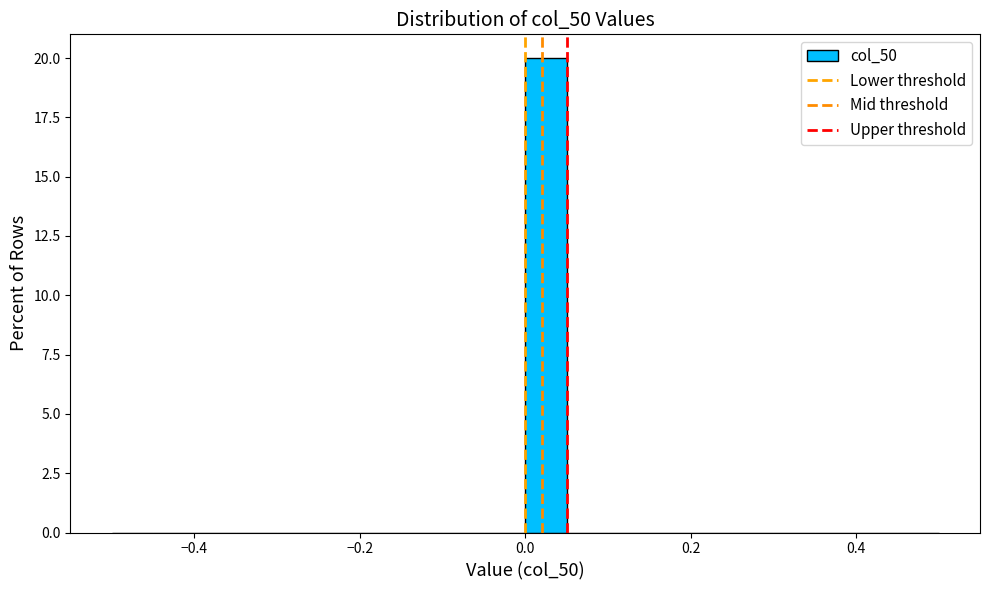

Around what value on the x-axis is the tallest bar? Give the approximate position of its centre, as read against the axis.

0.02